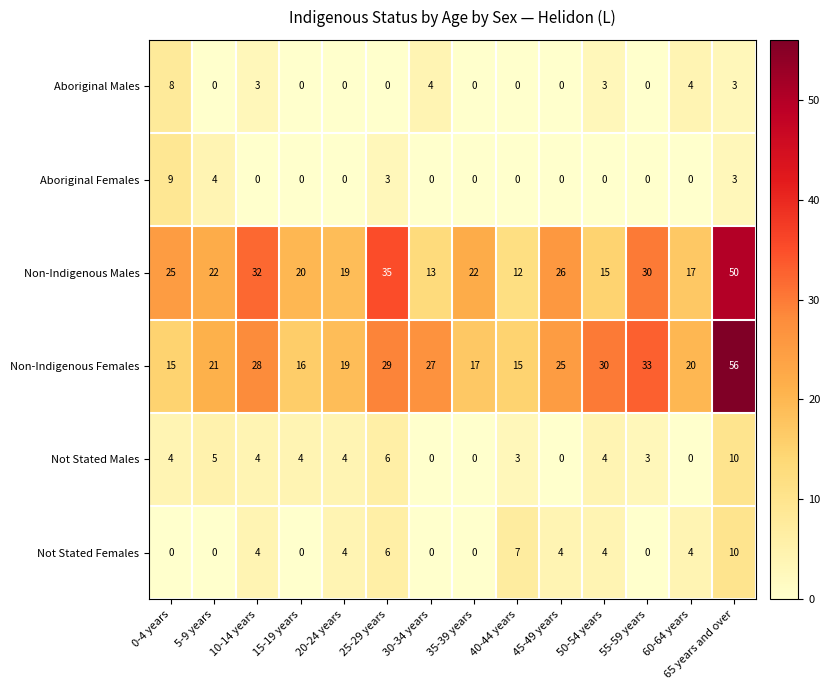

What is the difference between the highest and lowest values at 20-24 years?

19